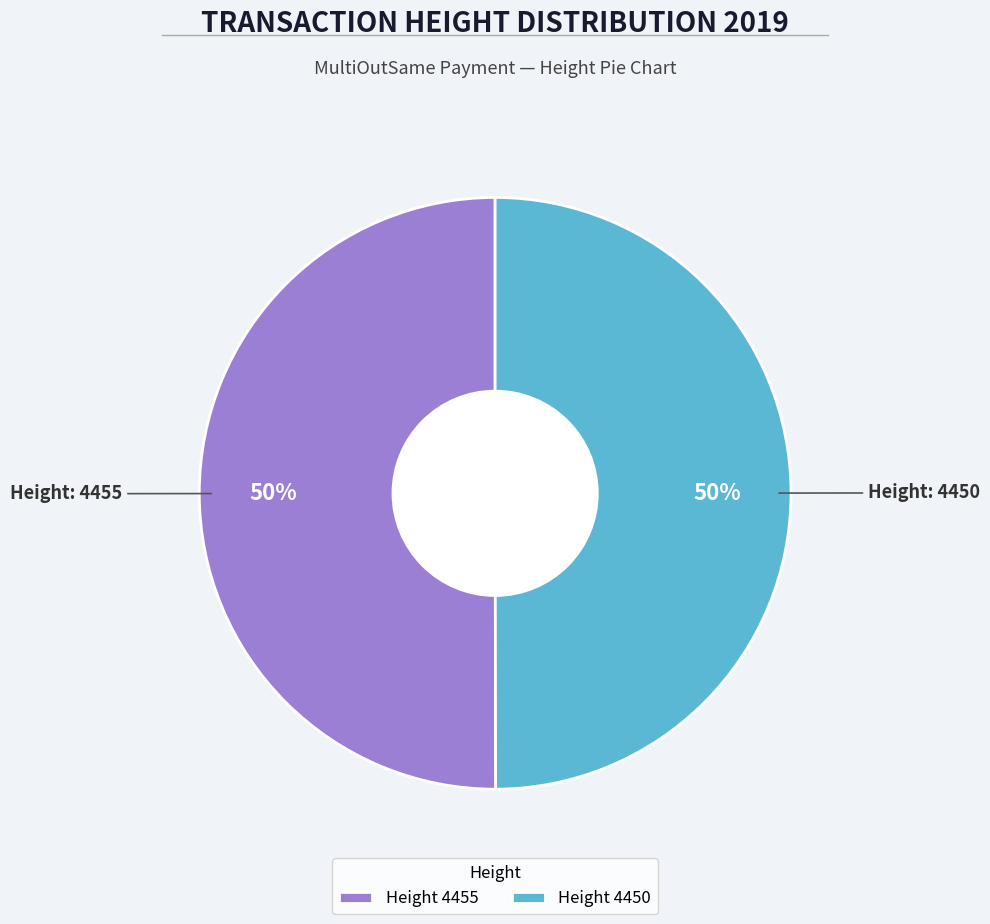

Combined, do Height 4450 and Height 4455 account for over 50%?

Yes